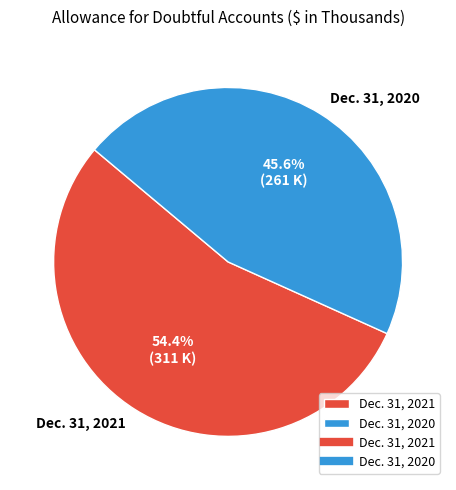

What portion of the pie excludes Dec. 31, 2021?

45.6%